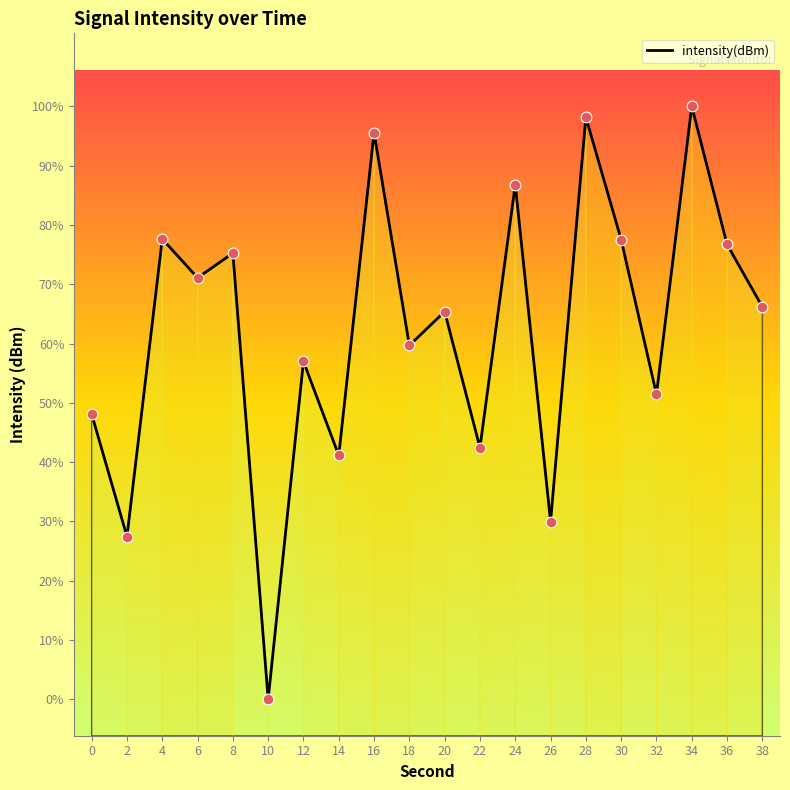

Which has a higher value, 26 or 32?

32